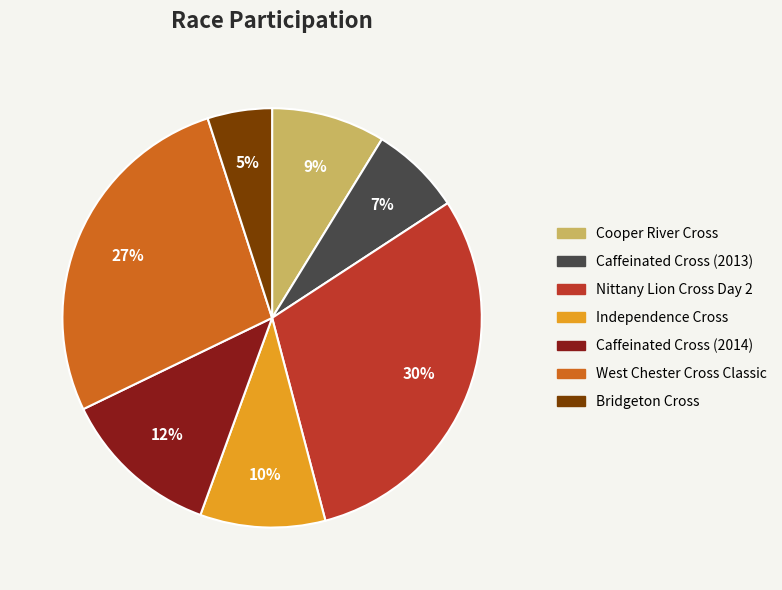

Is it true that Caffeinated Cross (2013) is 1% of the pie?

False